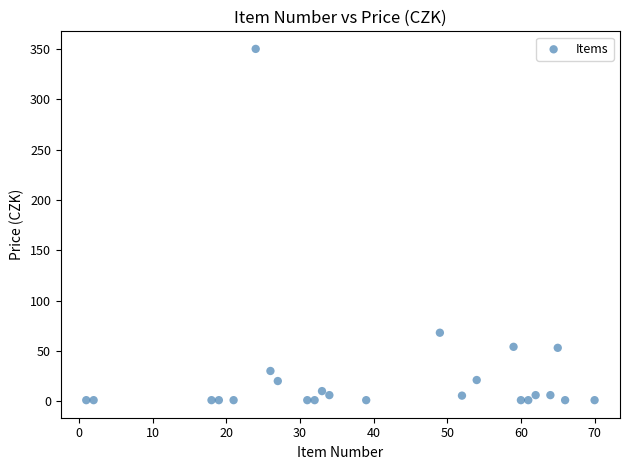

What Y value in the scatter plot is closest to 175?

68.0